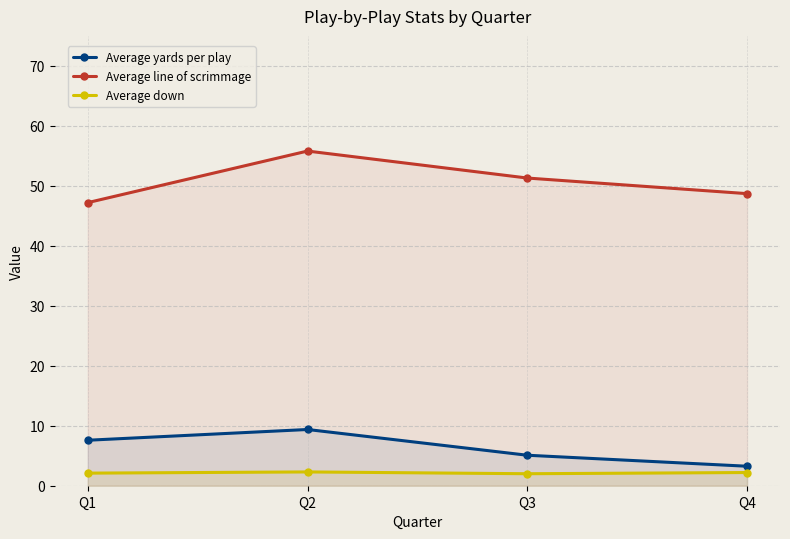

Where is Average yards per play nearest to the value 6?

Q3